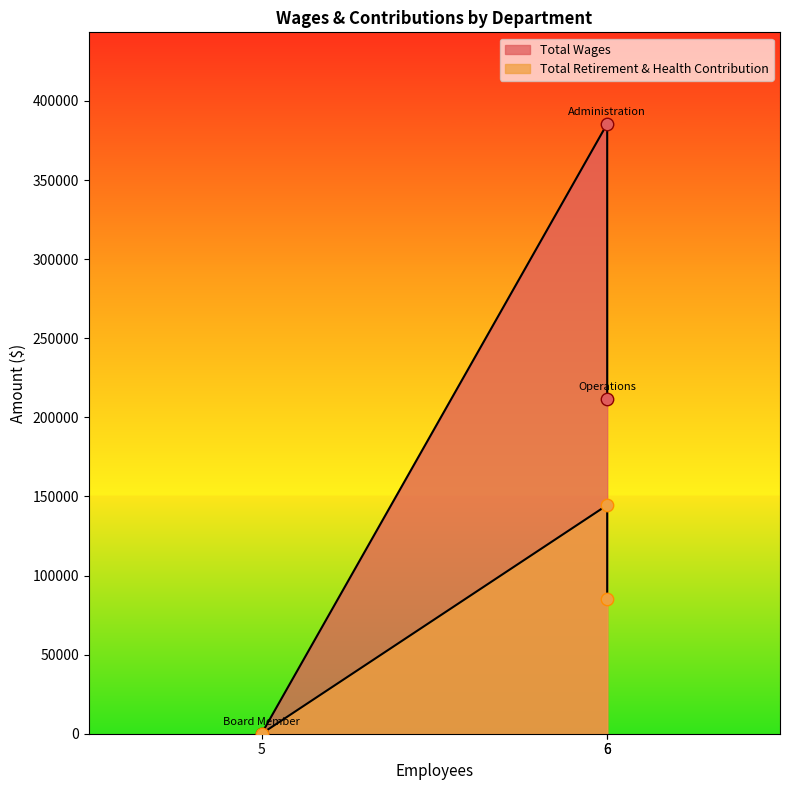

Which series has the widest spread of Y values?

Total Wages